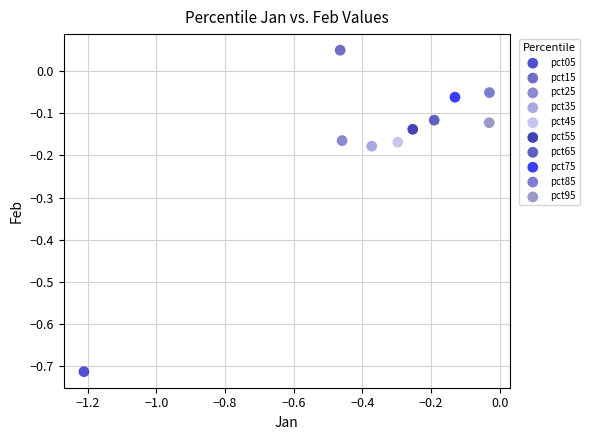

Which series reaches the minimum Y coordinate?

pct05